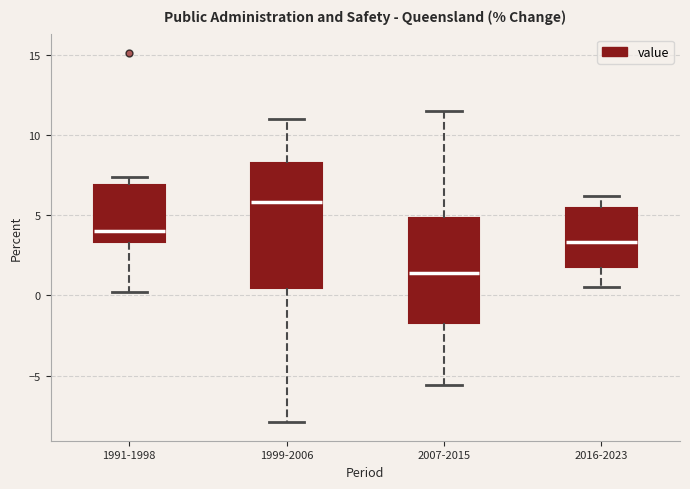

Reading left to right, transcribe this box plot: for each box, give where its median line is, the range the box spans, and where its two whiskers end, as read against the y-axis. The values are not printed on the chart, so give them approximately, as read against the axis.

1991-1998: median 4.0, box 3.5 to 7.0, whiskers 0.0 to 7.5
1999-2006: median 6.0, box 0.5 to 8.5, whiskers -8.0 to 11.0
2007-2015: median 1.5, box -1.5 to 5.0, whiskers -5.5 to 11.5
2016-2023: median 3.5, box 2.0 to 5.5, whiskers 0.5 to 6.0